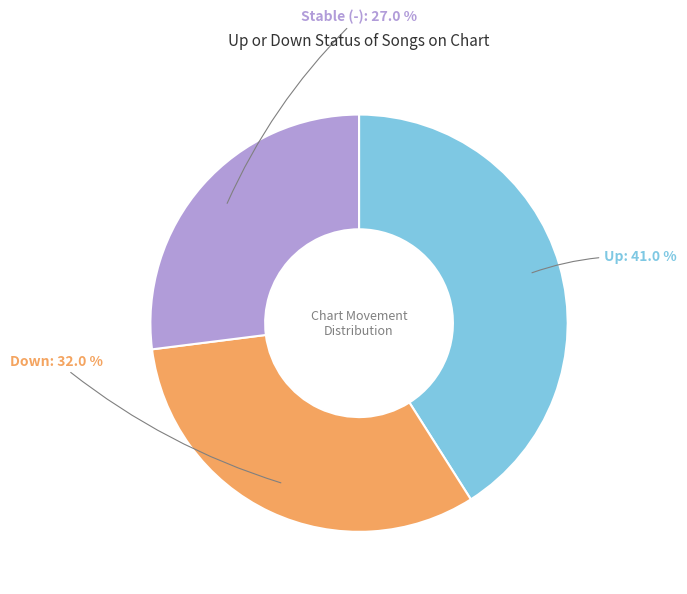

Is there a majority slice in this chart?

No